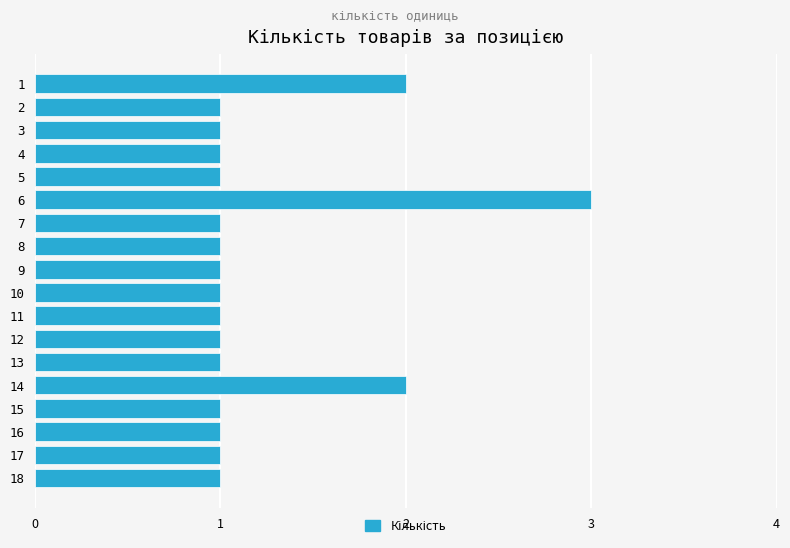

What is the sum of all values?

22